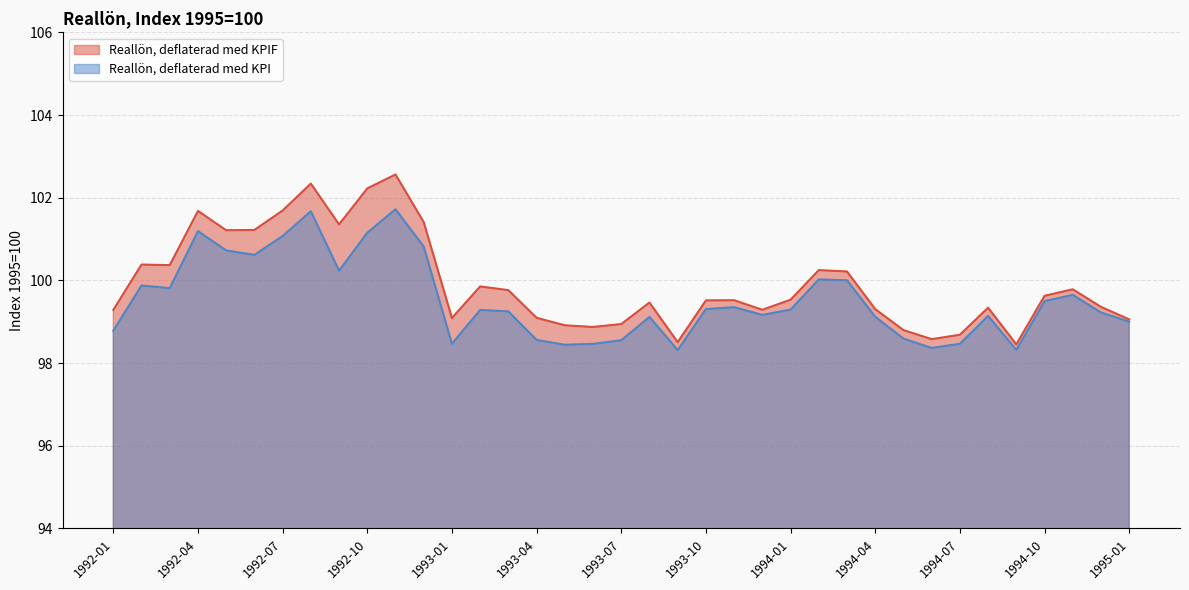

Read the Reallön, deflaterad med KPIF value at 1992-09.

101.4